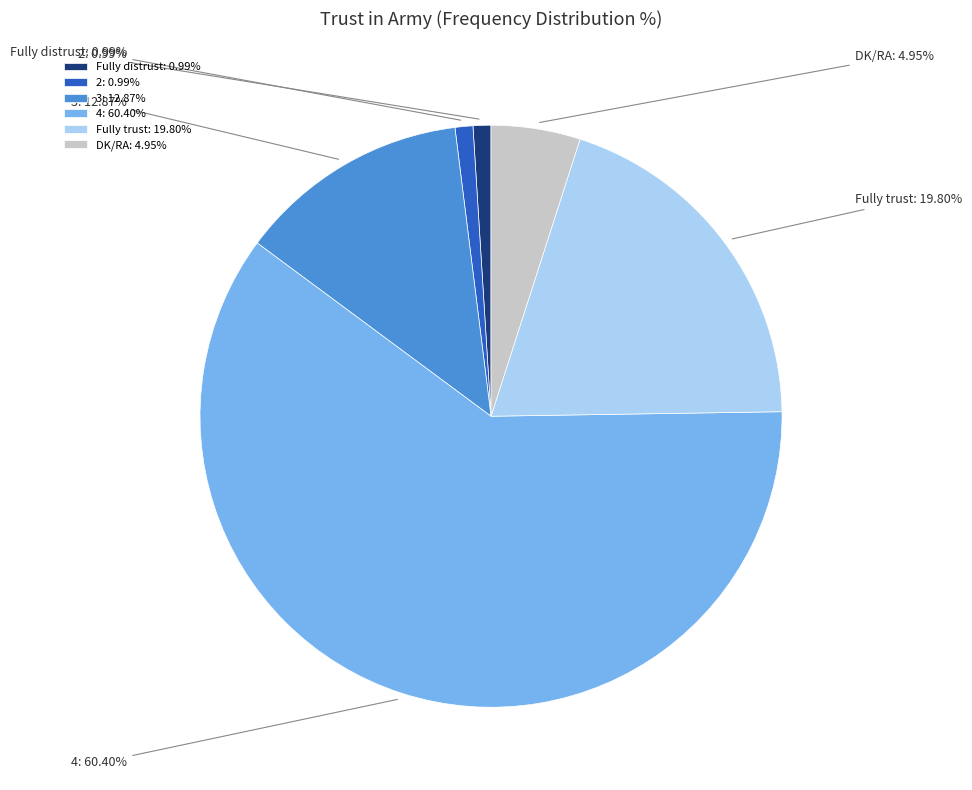

To the nearest percent, what is the difference between the largest and smallest slice percentages?

59%